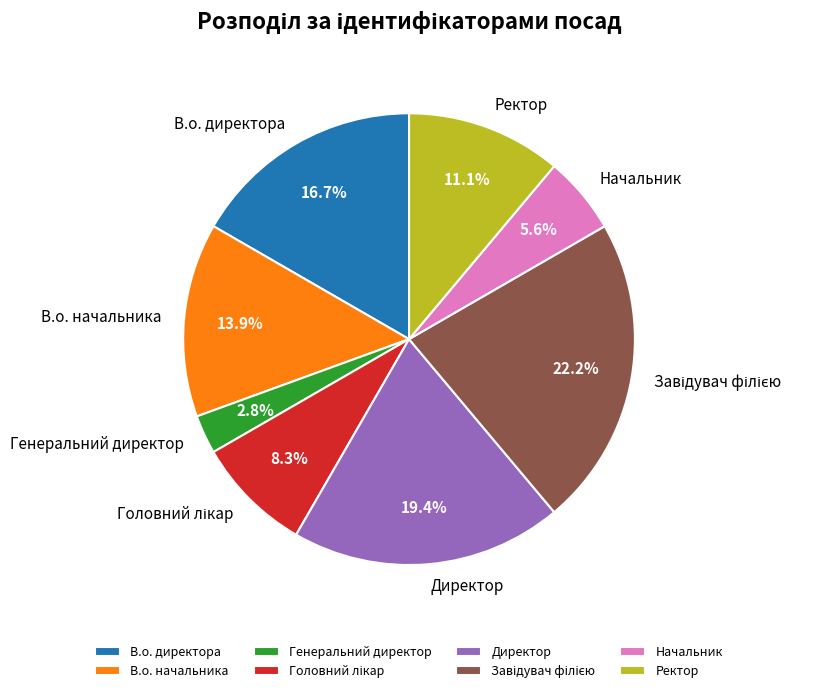

How many slices are in this pie chart?

8